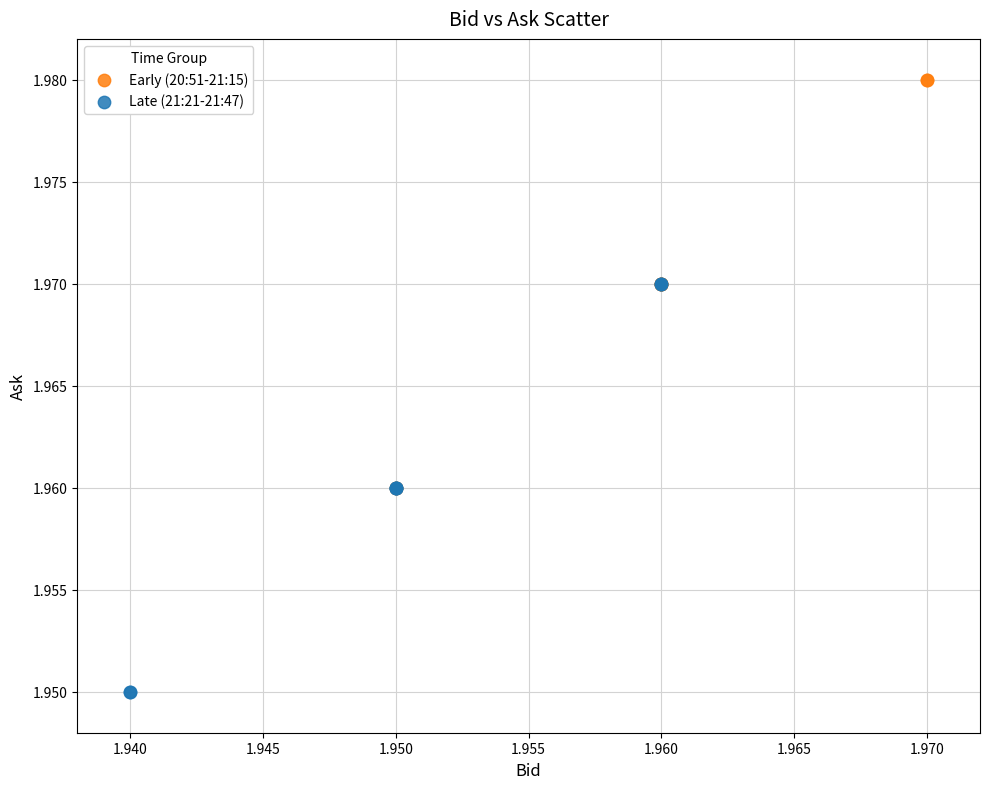

Which series contains the highest Y value?

Early (20:51-21:15)